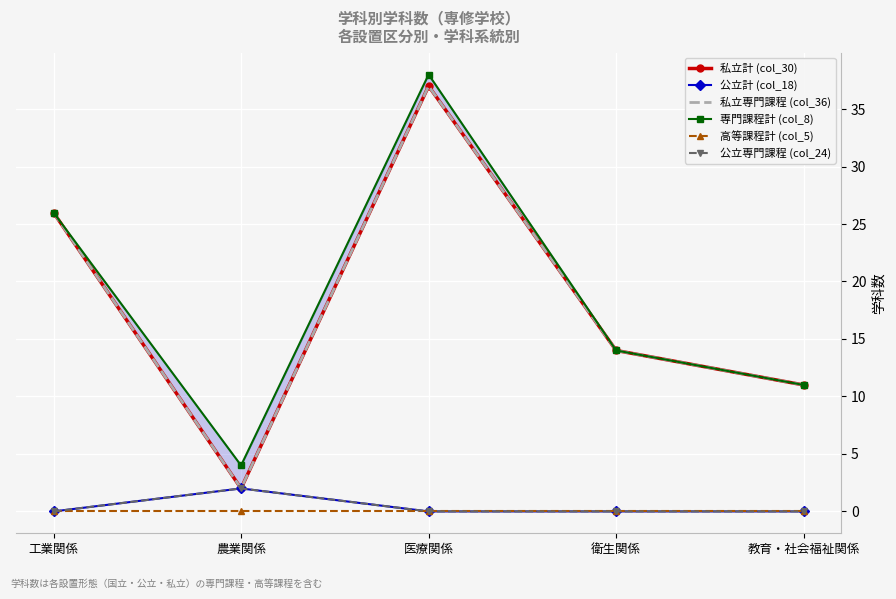

What is the average value of the 専門課程計 (col_8) series?

19